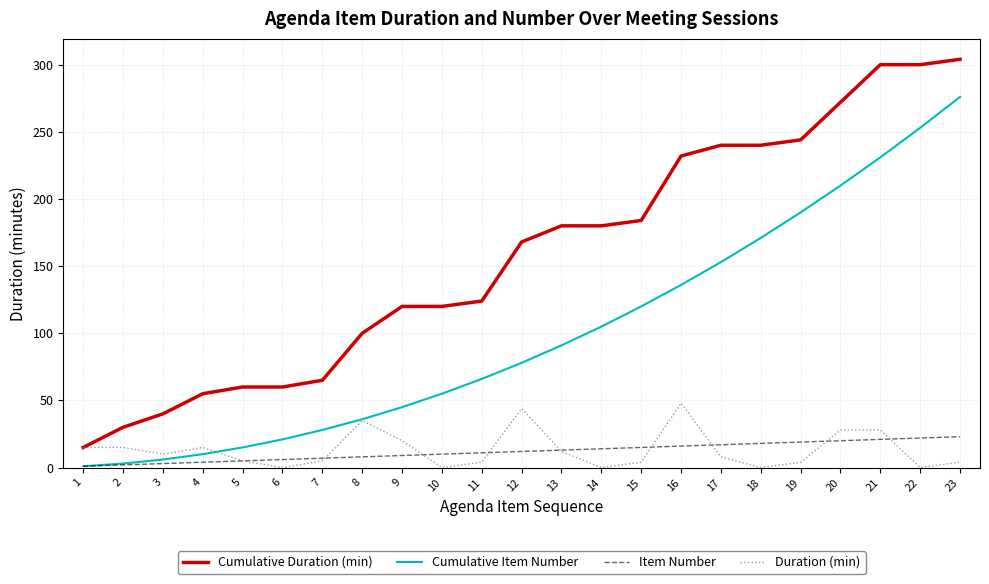

True or false: Cumulative Duration (min) and Item Number cross at least once.

False